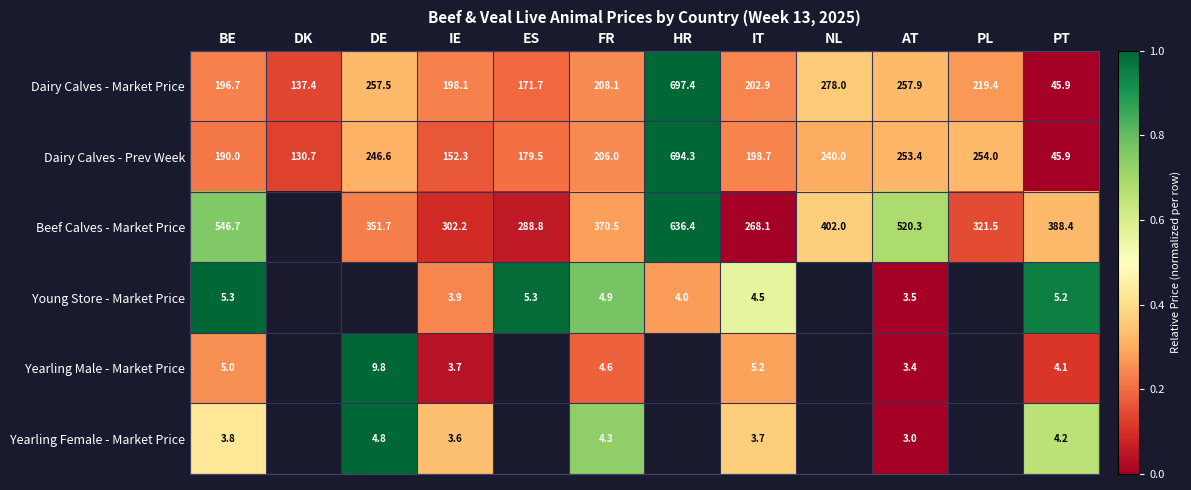

Is the value of Dairy Calves - Prev Week at HR greater than the value of Beef Calves - Market Price at IT?

Yes